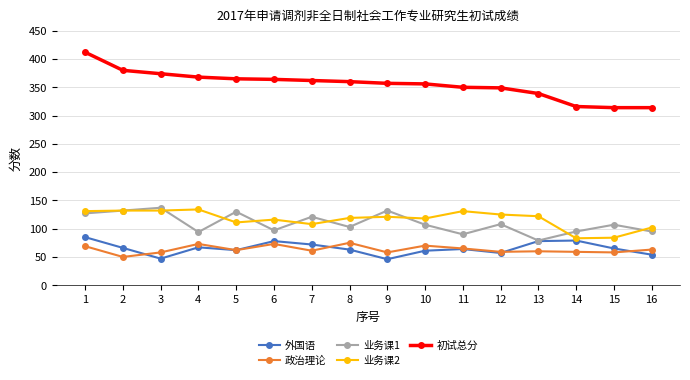

True or false: 初试总分 and 外国语 intersect in this chart.

False